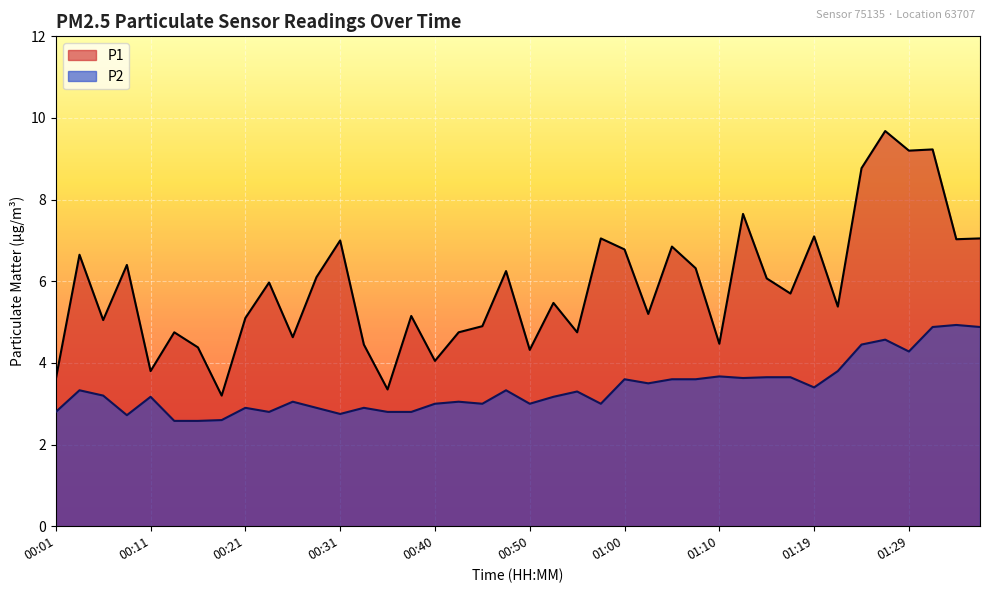

True or false: P2 and P1 intersect in this chart.

False